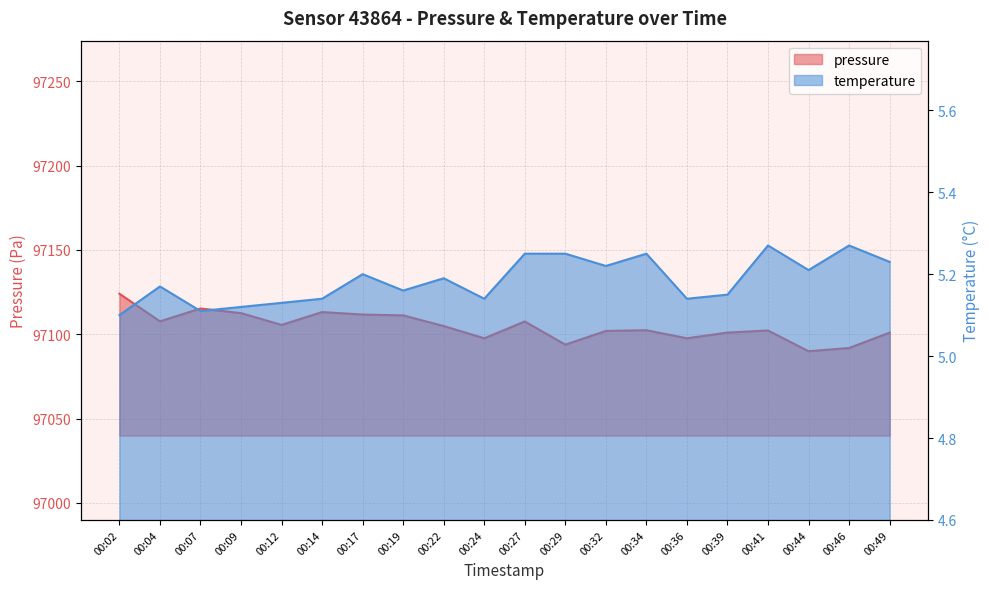

At which category is the sum across all series the highest?

00:02